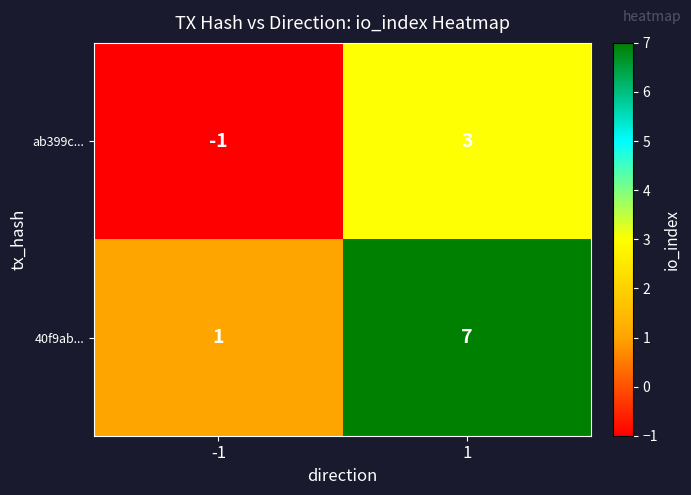

Reading left to right, what are all the values shown in this chart?

ab399c...: -1=-1	1=3
40f9ab...: -1=1	1=7